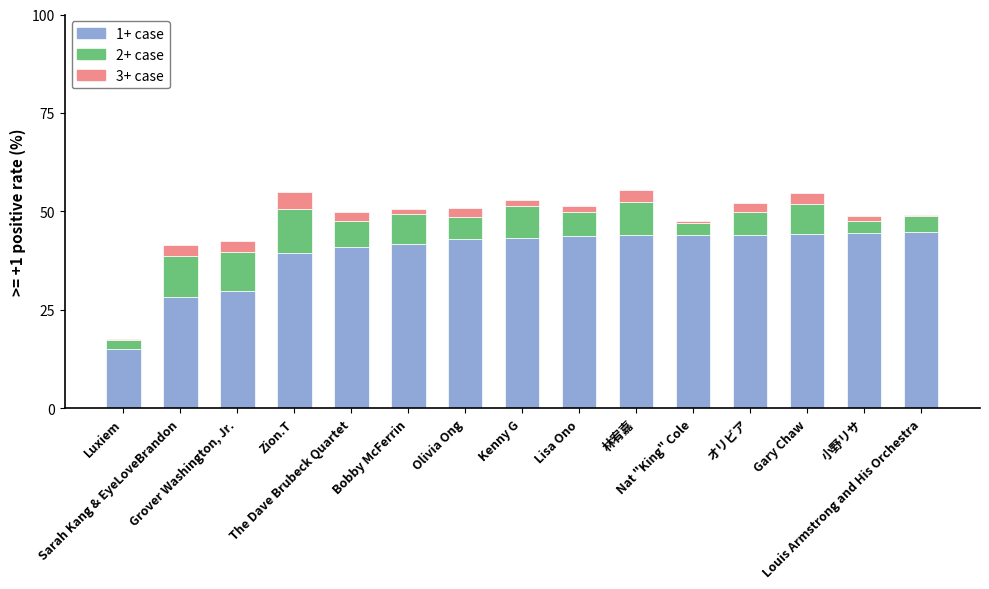

How many data points does each series have?

15